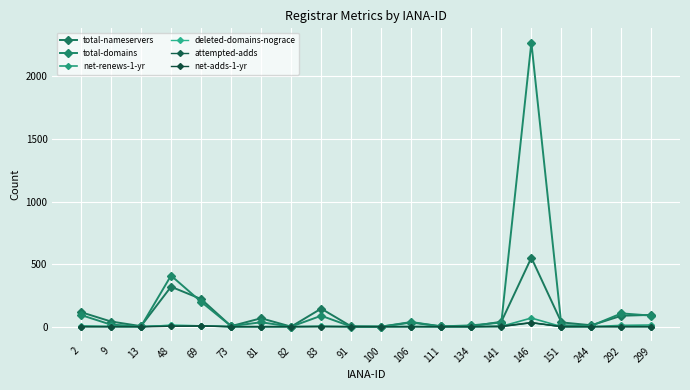

What is the difference between the highest and lowest values at 69?

216